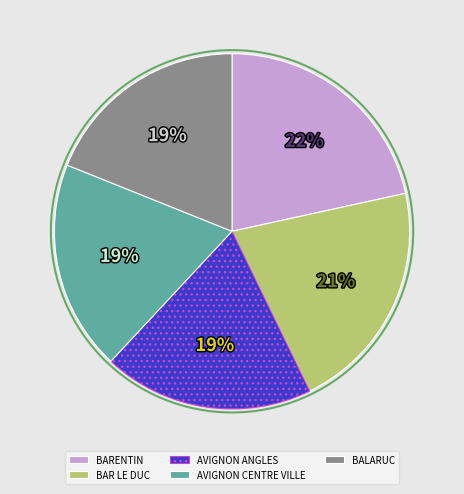

To the nearest percent, what is the average slice percentage?

20%